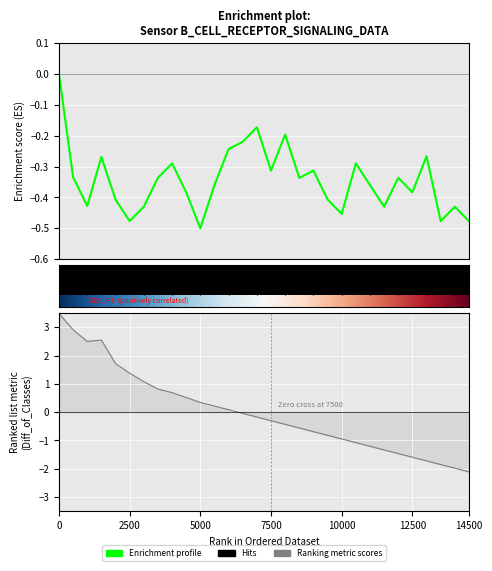

Is it true that BME280_humidity equals -0.3 at 18?

False